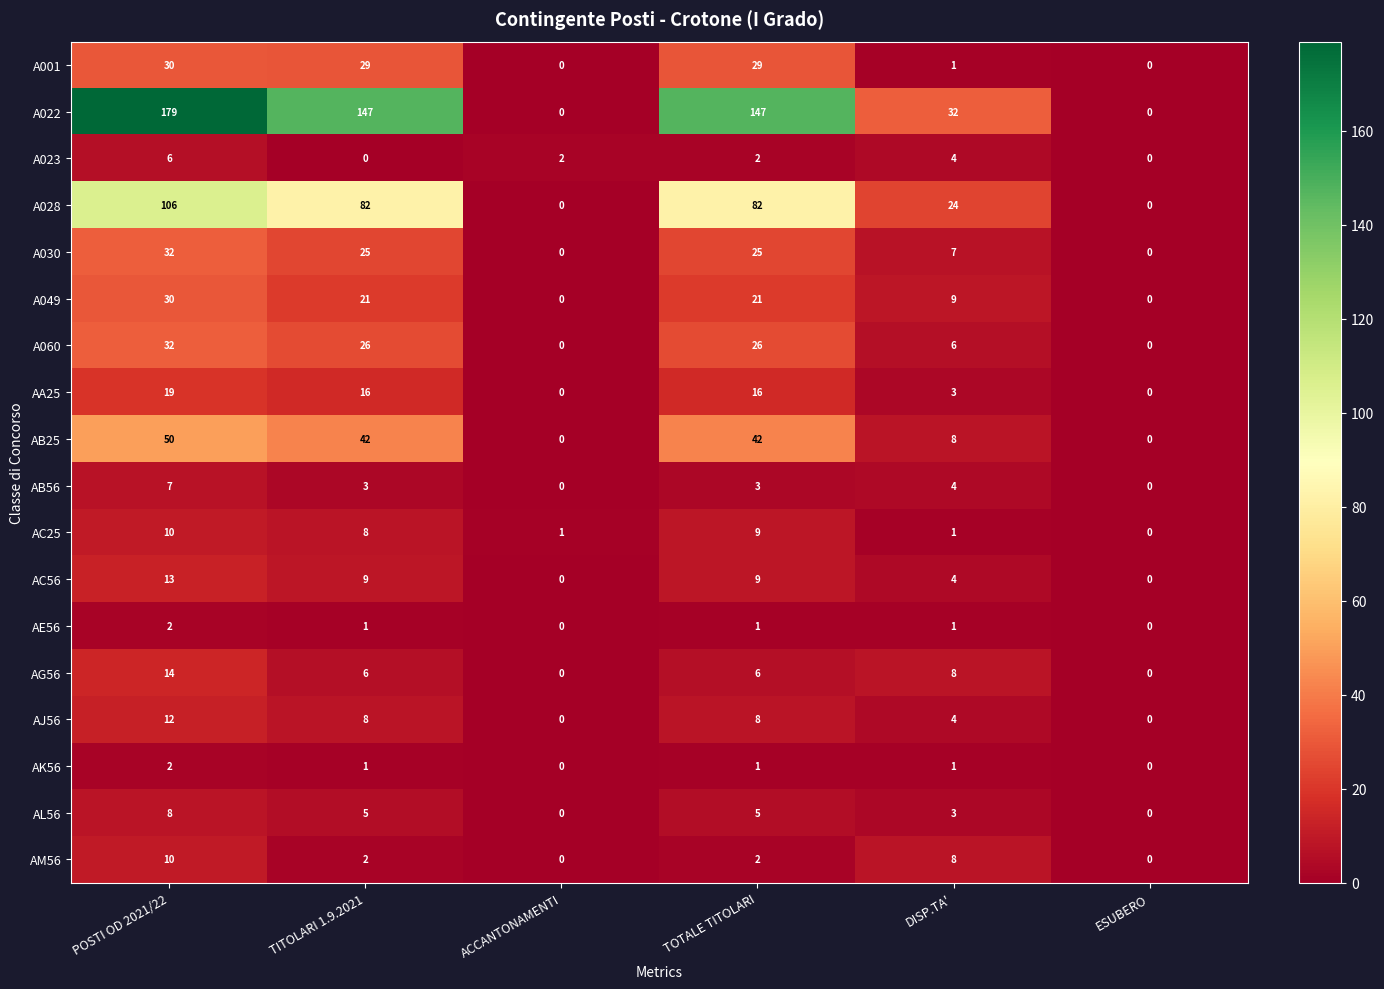

At which label does AM56 first exceed 2?

POSTI OD 2021/22